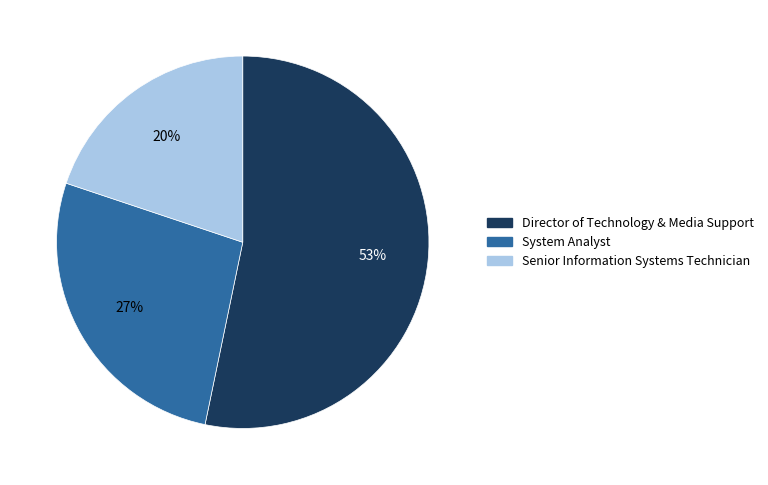

What percentage is the Director of Technology & Media Support slice, to the nearest percent?

53%